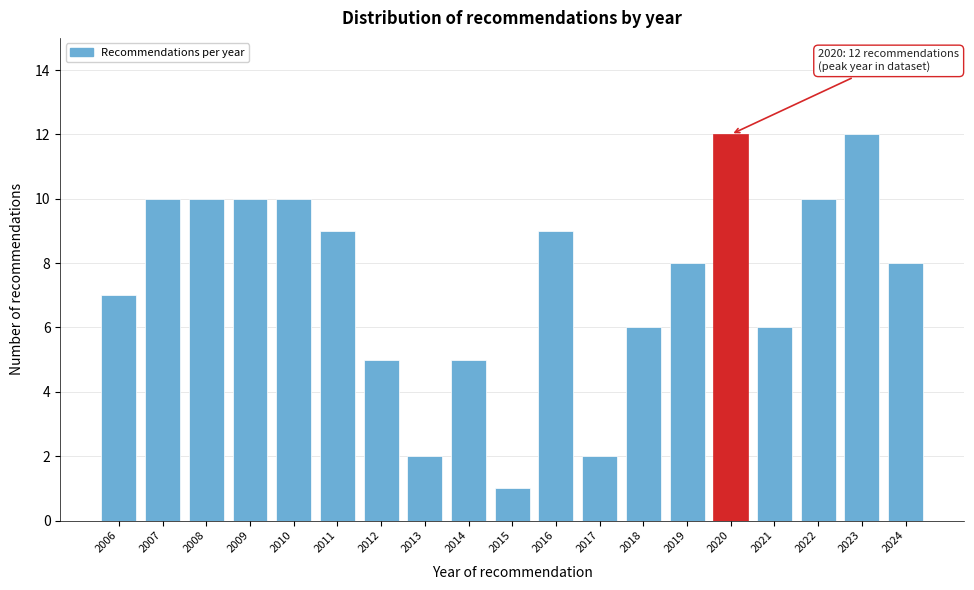

Reading right to left, list all the values displayed in this chart.

2024=8	2023=12	2022=10	2021=6	2020=12	2019=8	2018=6	2017=2	2016=9	2015=1	2014=5	2013=2	2012=5	2011=9	2010=10	2009=10	2008=10	2007=10	2006=7